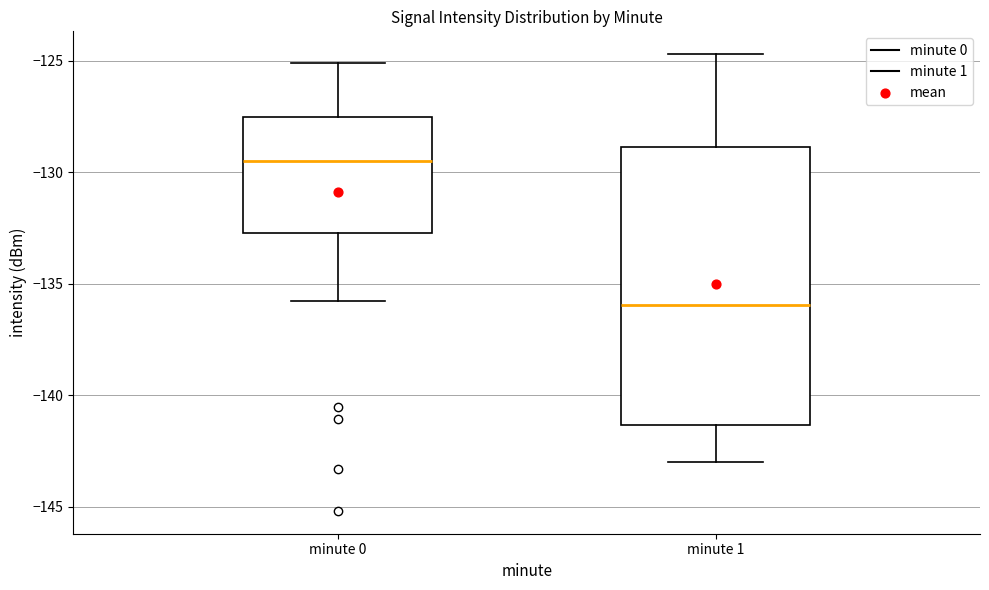

Reading left to right, transcribe this box plot: for each box, give where its median line is, the range the box spans, and where its two whiskers end, as read against the y-axis. The values are not printed on the chart, so give them approximately, as read against the axis.

minute 0: median -129.5, box -132.5 to -127.5, whiskers -136.0 to -125.0
minute 1: median -136.0, box -141.5 to -129.0, whiskers -143.0 to -124.5